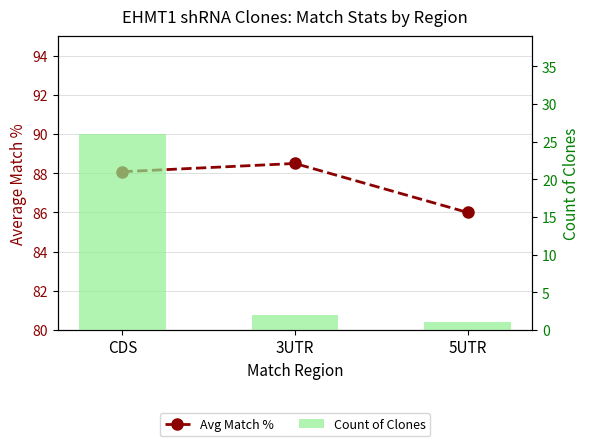

At which label does Avg Match % reach its minimum?

5UTR